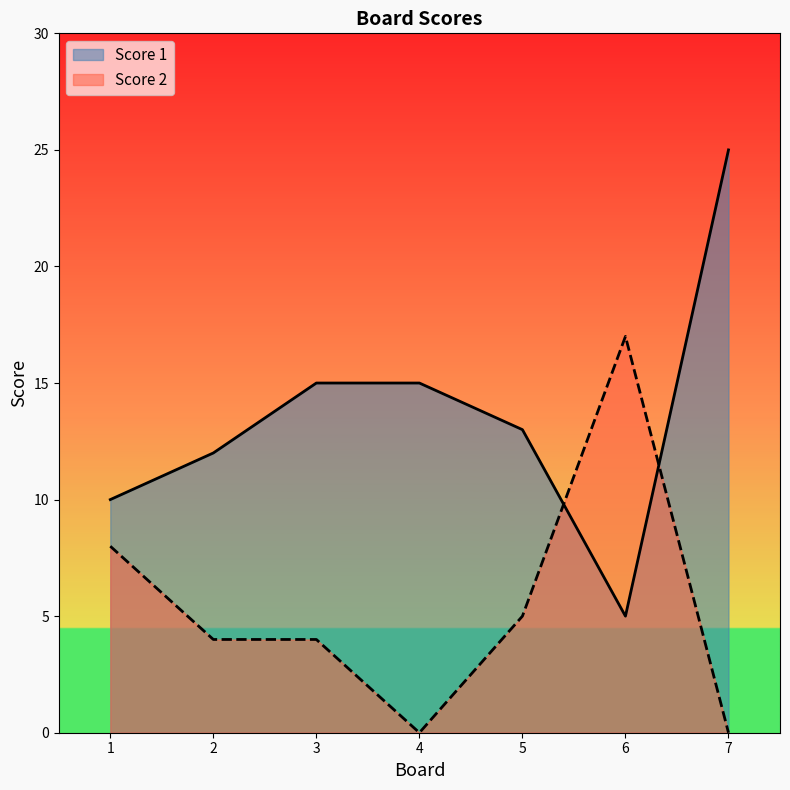

What is the difference between the maximum and minimum values in the Score 1 series?

20